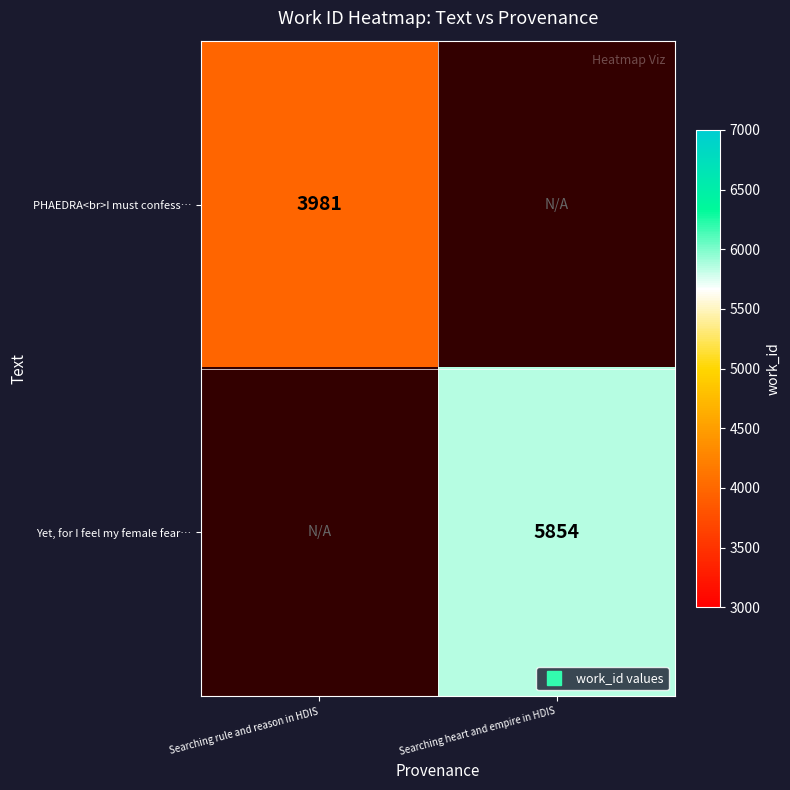

Which series has the largest range (max minus min)?

PHAEDRA<br>I must confess…